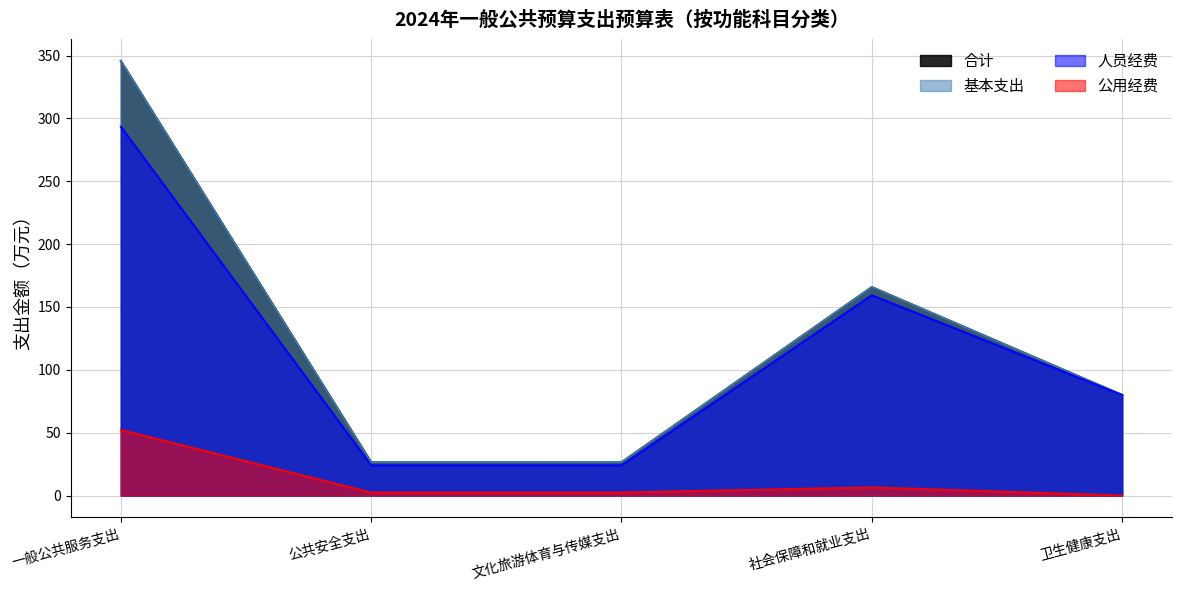

What is the sum of all 公用经费 values?

63.4